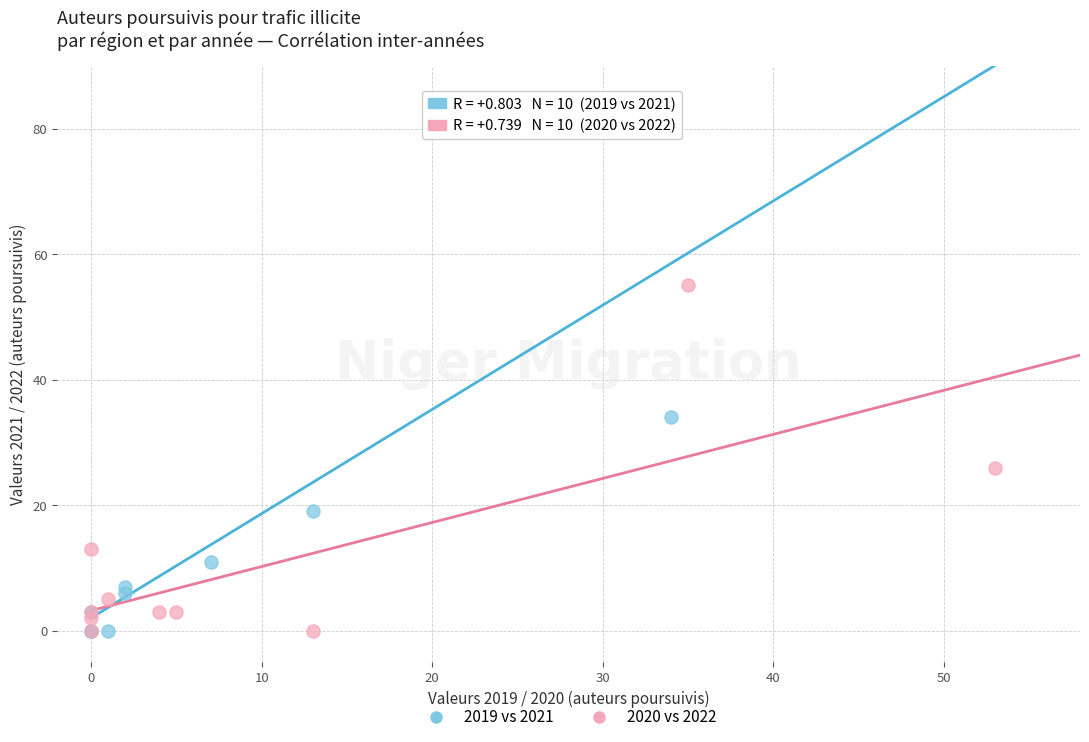

Which series reaches the maximum Y coordinate?

2019 vs 2021